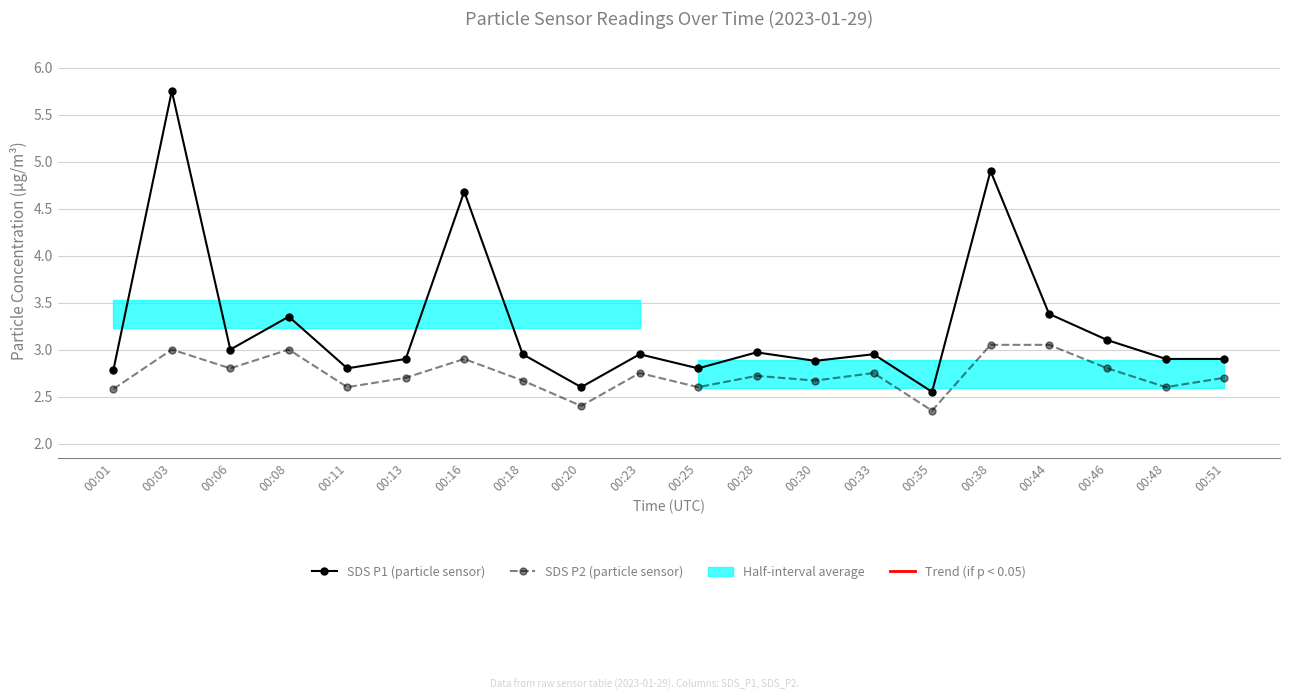

Rank the categories by SDS P2 (particle sensor) value from highest to lowest.

00:38, 00:44, 00:03, 00:08, 00:16, 00:06, 00:46, 00:23, 00:33, 00:28, 00:13, 00:51, 00:18, 00:30, 00:11, 00:25, 00:48, 00:01, 00:20, 00:35